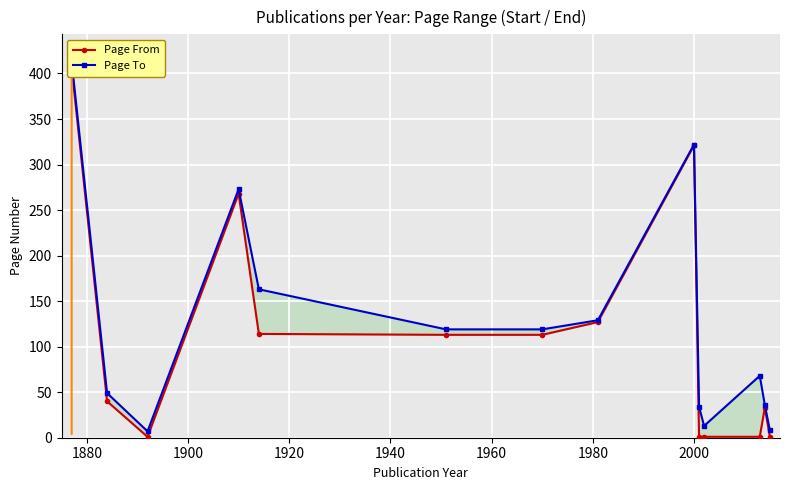

List the series in order of their peak value, lowest first.

Page From, Page To